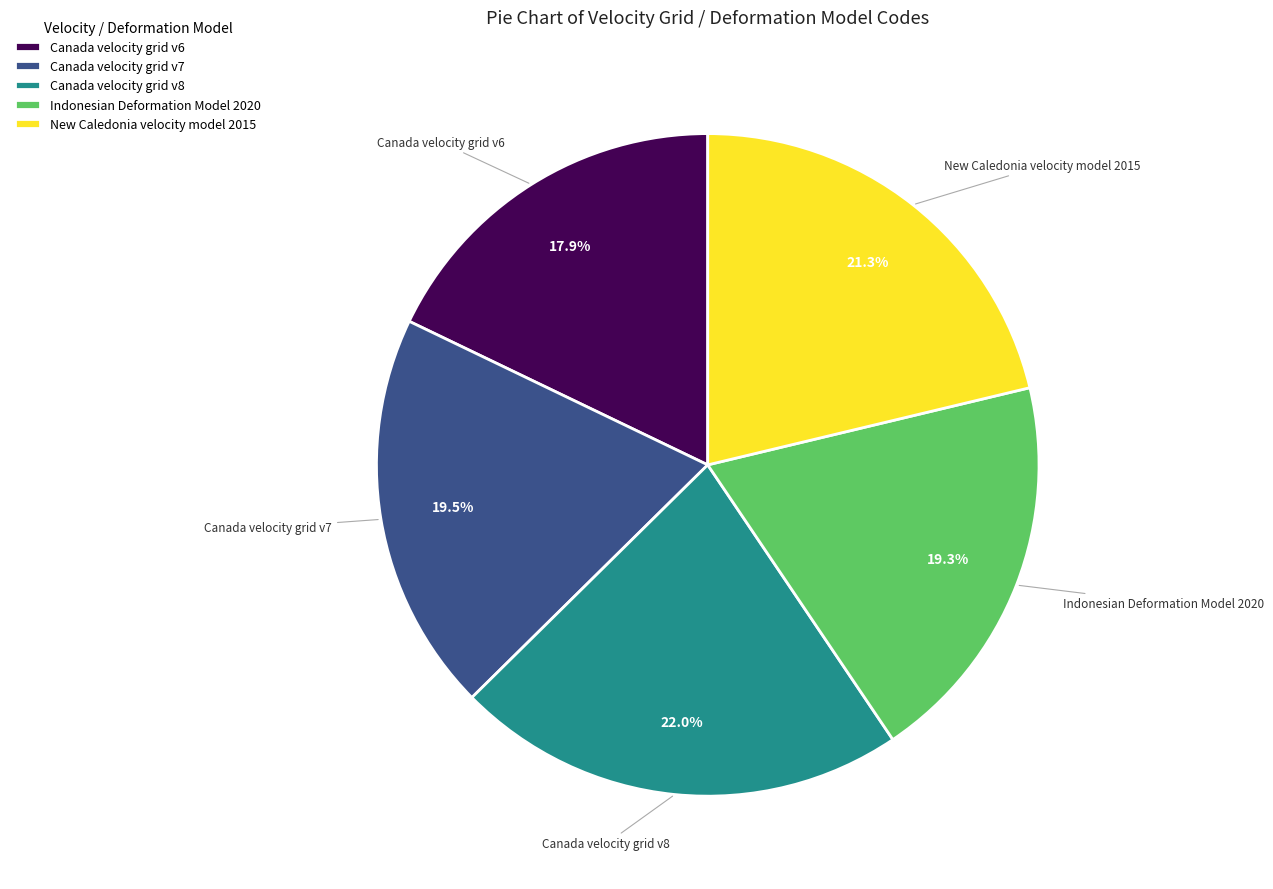

Is it true that Canada velocity grid v8 is 9% of the pie?

False